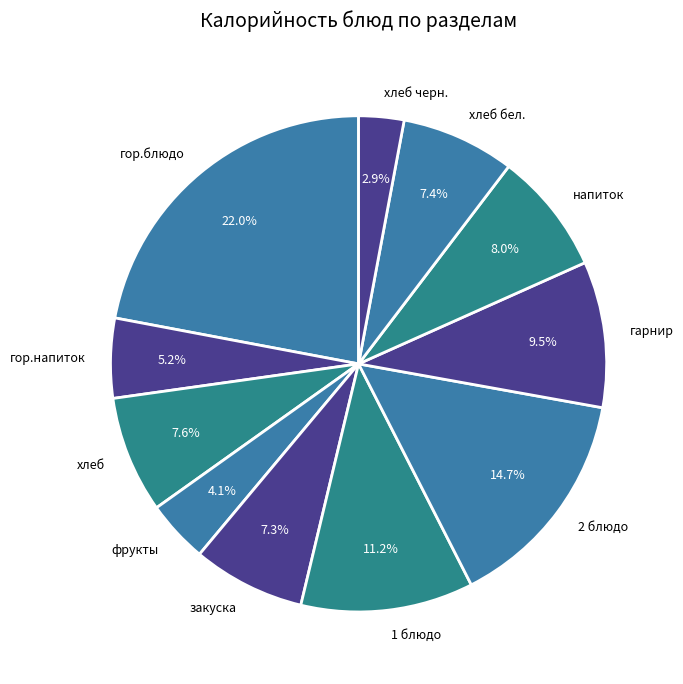

Which has a higher value, хлеб бел. or гор.напиток?

хлеб бел.